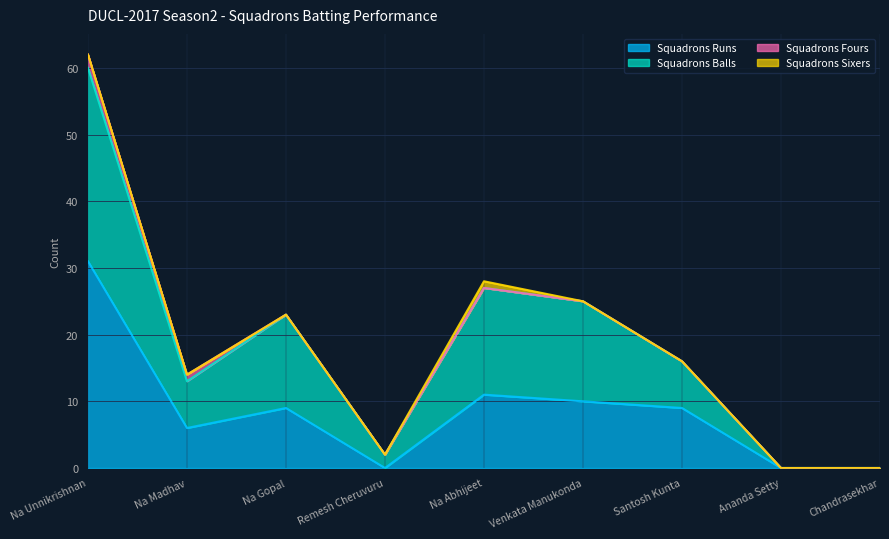

How many interior local valleys does the Squadrons Runs series have?

2